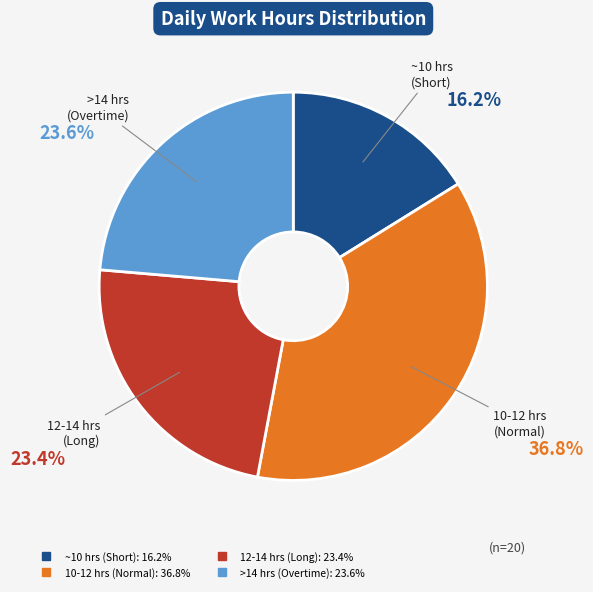

Does any single category account for the majority?

No